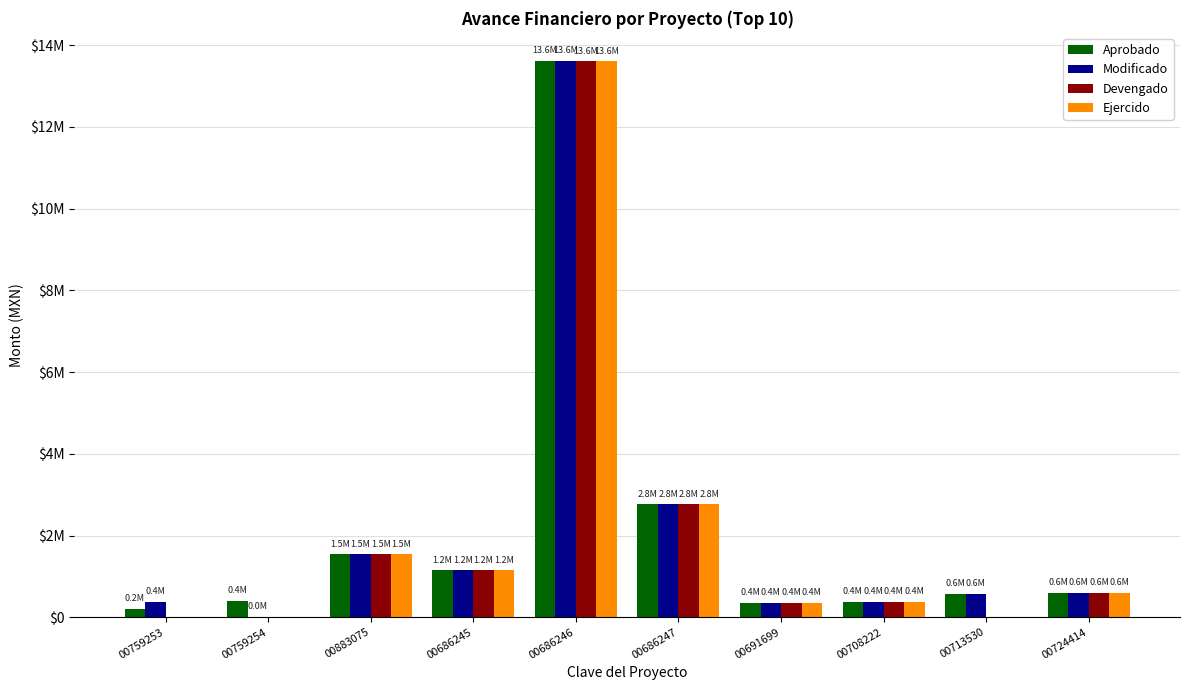

Reading right to left, list all the values displayed in this chart.

Aprobado: 00724414=603896.7	00713530=571935.3	00708222=379900.0	00691699=352776.1	00686247=2763050.7	00686246=13620055.2	00686245=1152776.1	00883075=1542449.0	00759254=407633.2	00759253=208633.2
Modificado: 00724414=603916.7	00713530=571935.3	00708222=379900.0	00691699=352776.1	00686247=2763050.7	00686246=13620055.2	00686245=1152776.1	00883075=1542449.0	00759254=8144.4	00759253=381286.2
Devengado: 00724414=603916.7	00713530=0.0	00708222=378720.3	00691699=352776.1	00686247=2763050.7	00686246=13608835.7	00686245=1152776.1	00883075=1542449.0	00759254=0.0	00759253=0.0
Ejercido: 00724414=603916.7	00713530=0.0	00708222=378720.3	00691699=352776.1	00686247=2763050.7	00686246=13608835.7	00686245=1152776.1	00883075=1542449.0	00759254=0.0	00759253=0.0